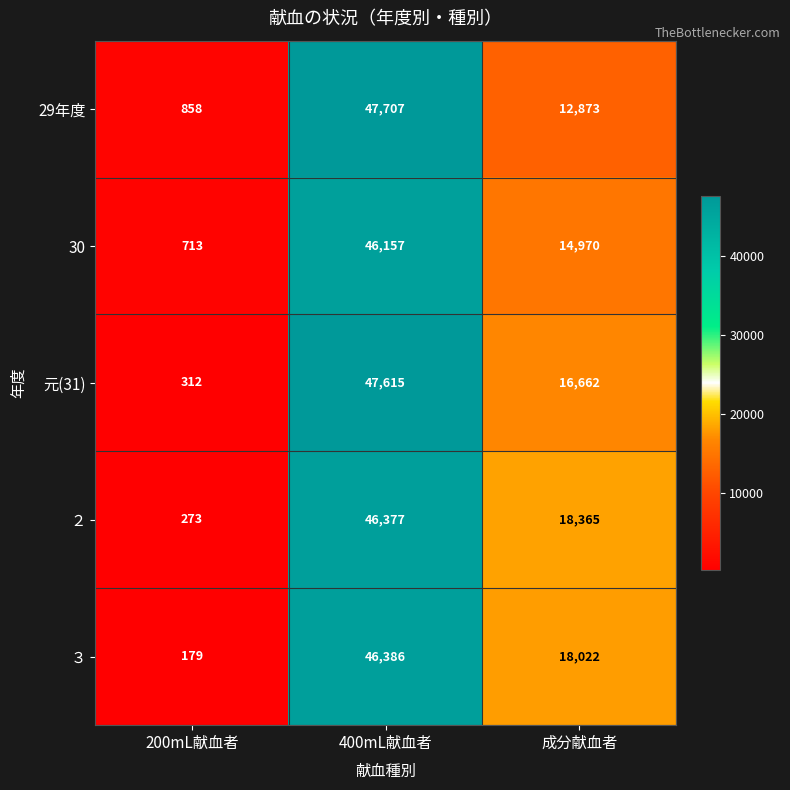

Where is 元(31) nearest to the value 23963?

成分献血者